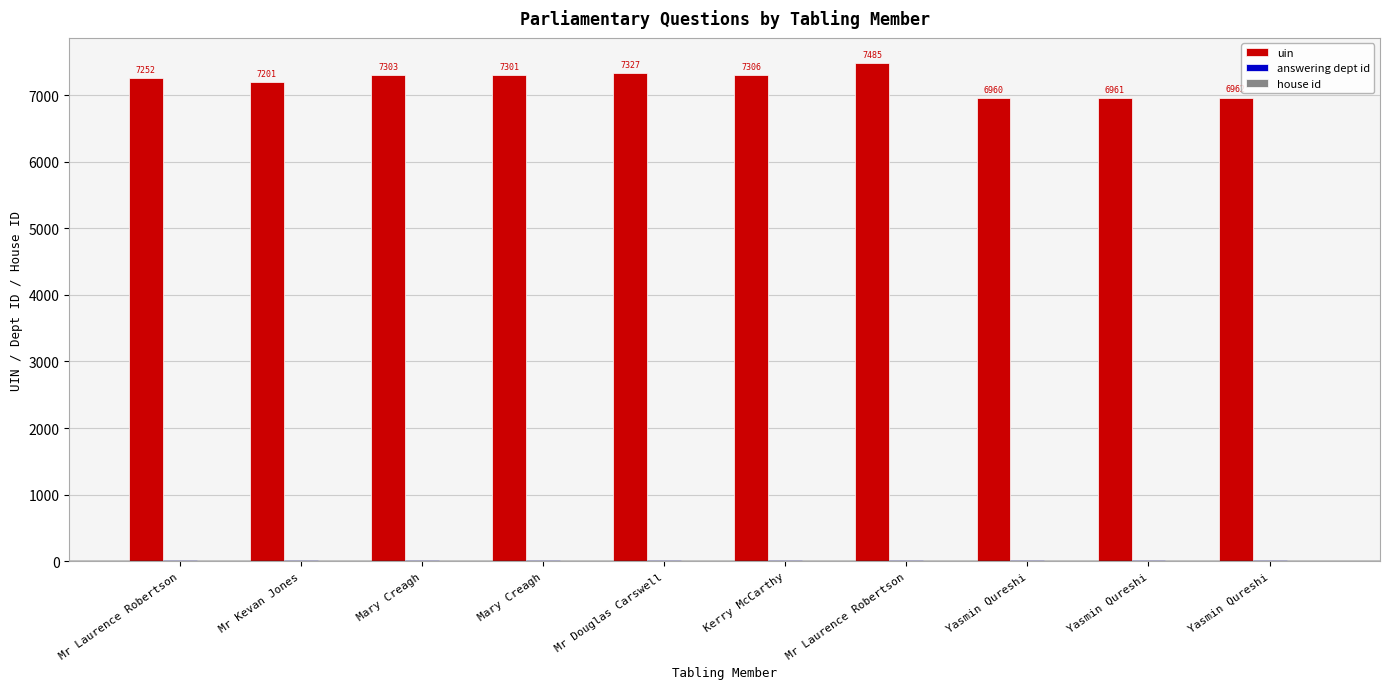

What value does the house id series have at Mr Laurence Robertson?

1